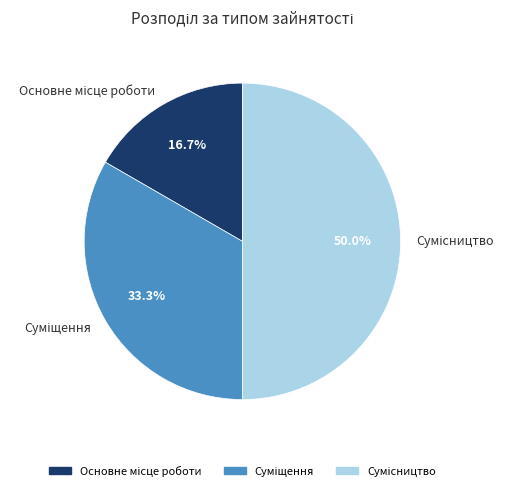

What portion of the pie excludes Сумісництво?

50.0%